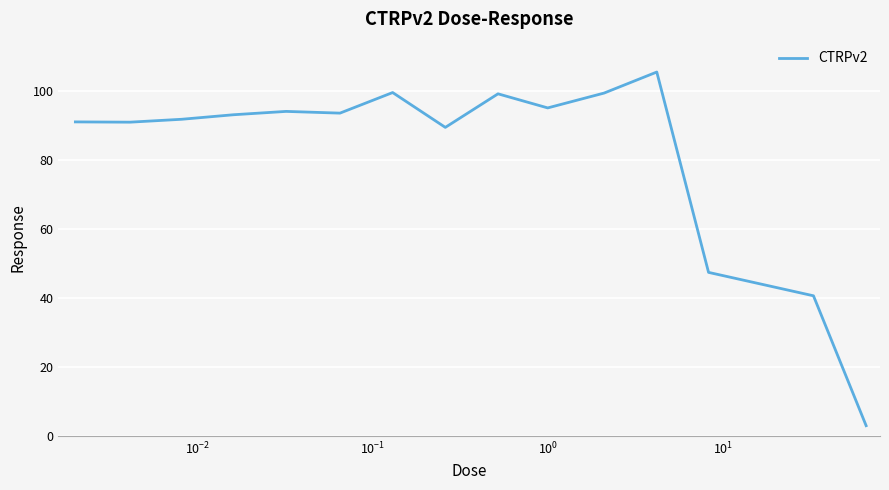

What is the maximum value shown in the chart?

105.4